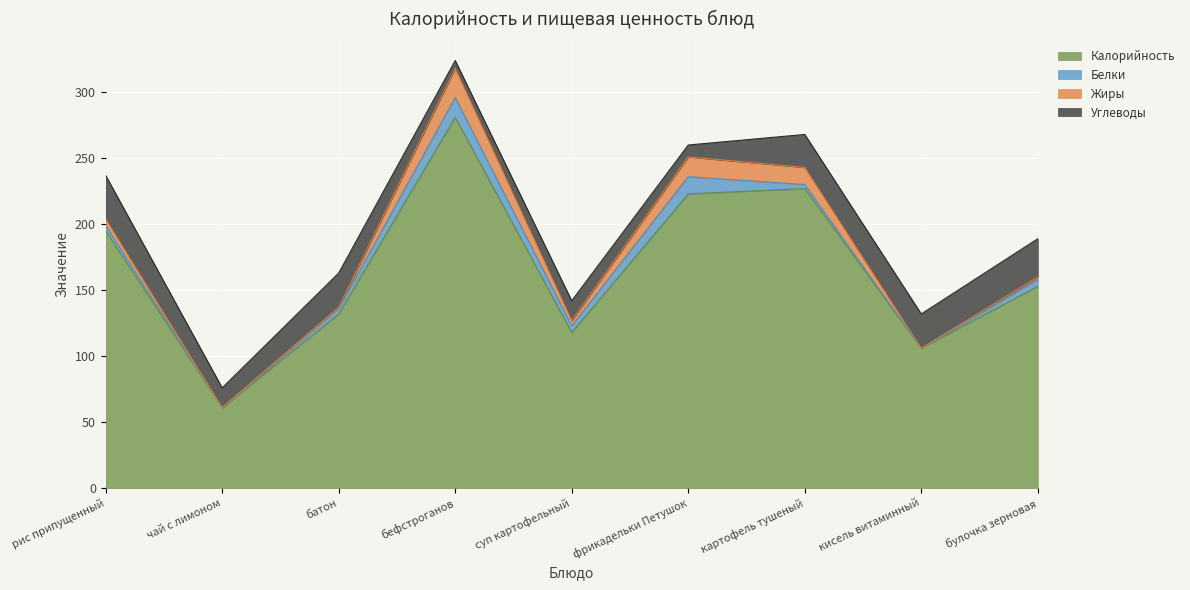

What is the approximate value of Углеводы at суп картофельный?

15